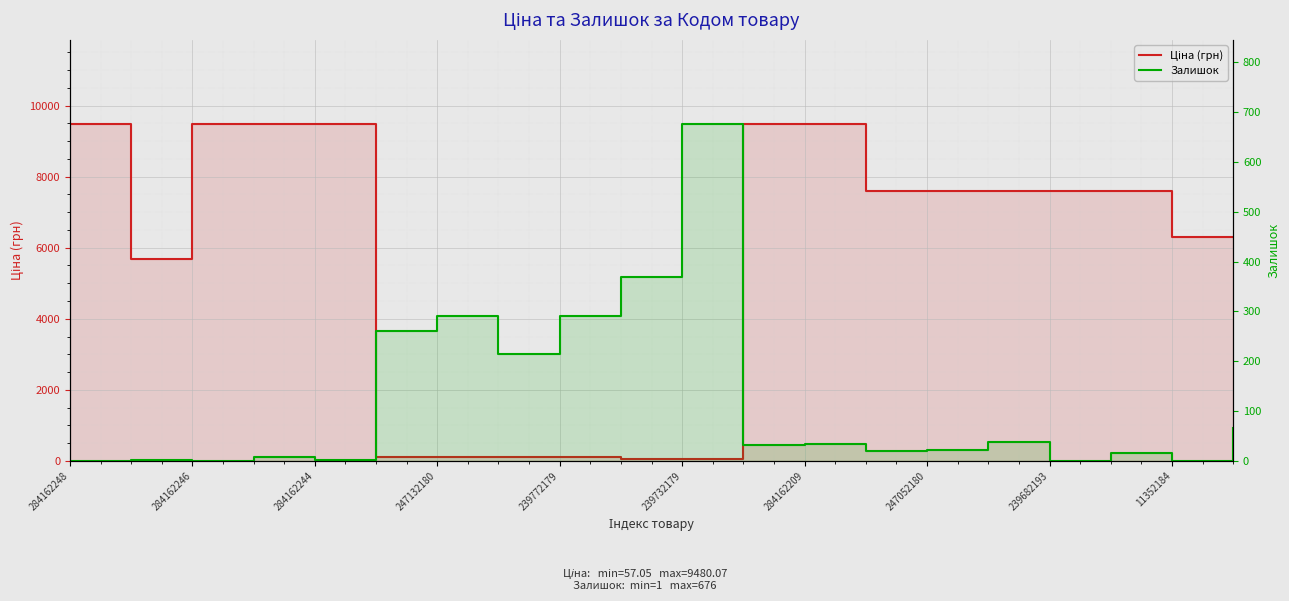

What is the sum of the Ціна (грн) values at 284162246 and 17?

13270.3